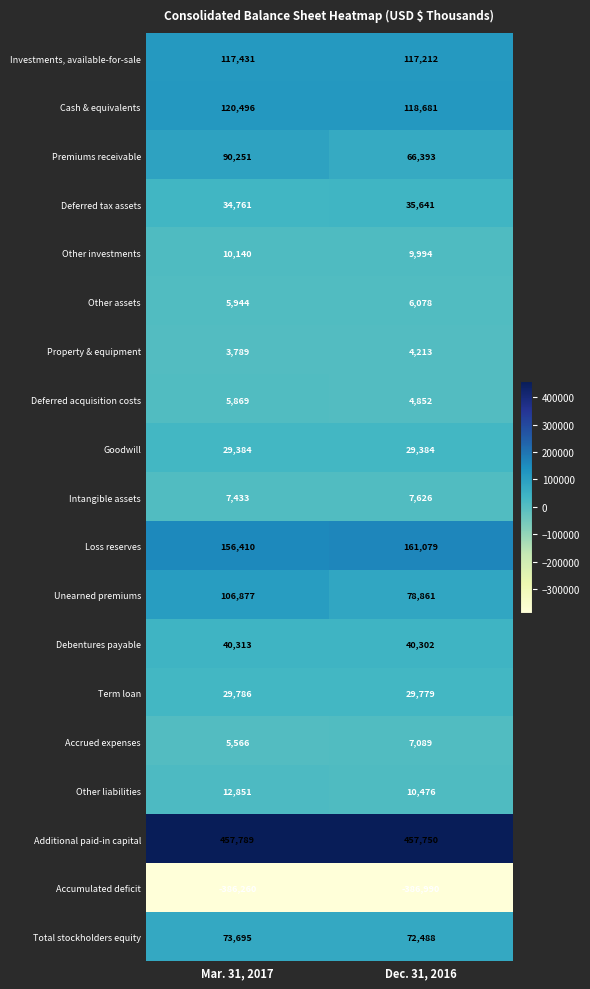

Rank the series at Dec. 31, 2016 from highest to lowest value.

Additional paid-in capital, Loss reserves, Cash & equivalents, Investments, available-for-sale, Unearned premiums, Total stockholders equity, Premiums receivable, Debentures payable, Deferred tax assets, Term loan, Goodwill, Other liabilities, Other investments, Intangible assets, Accrued expenses, Other assets, Deferred acquisition costs, Property & equipment, Accumulated deficit